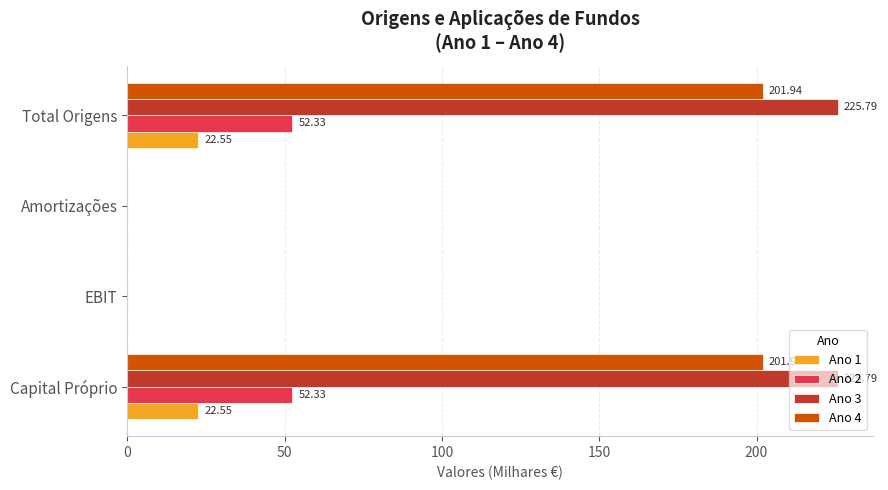

Which series changed the most between EBIT and Total Origens?

Ano 3